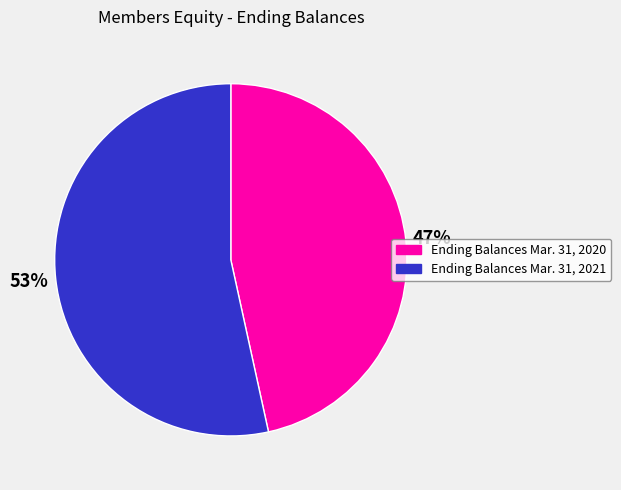

What is the majority slice?

Ending Balances Mar. 31, 2021